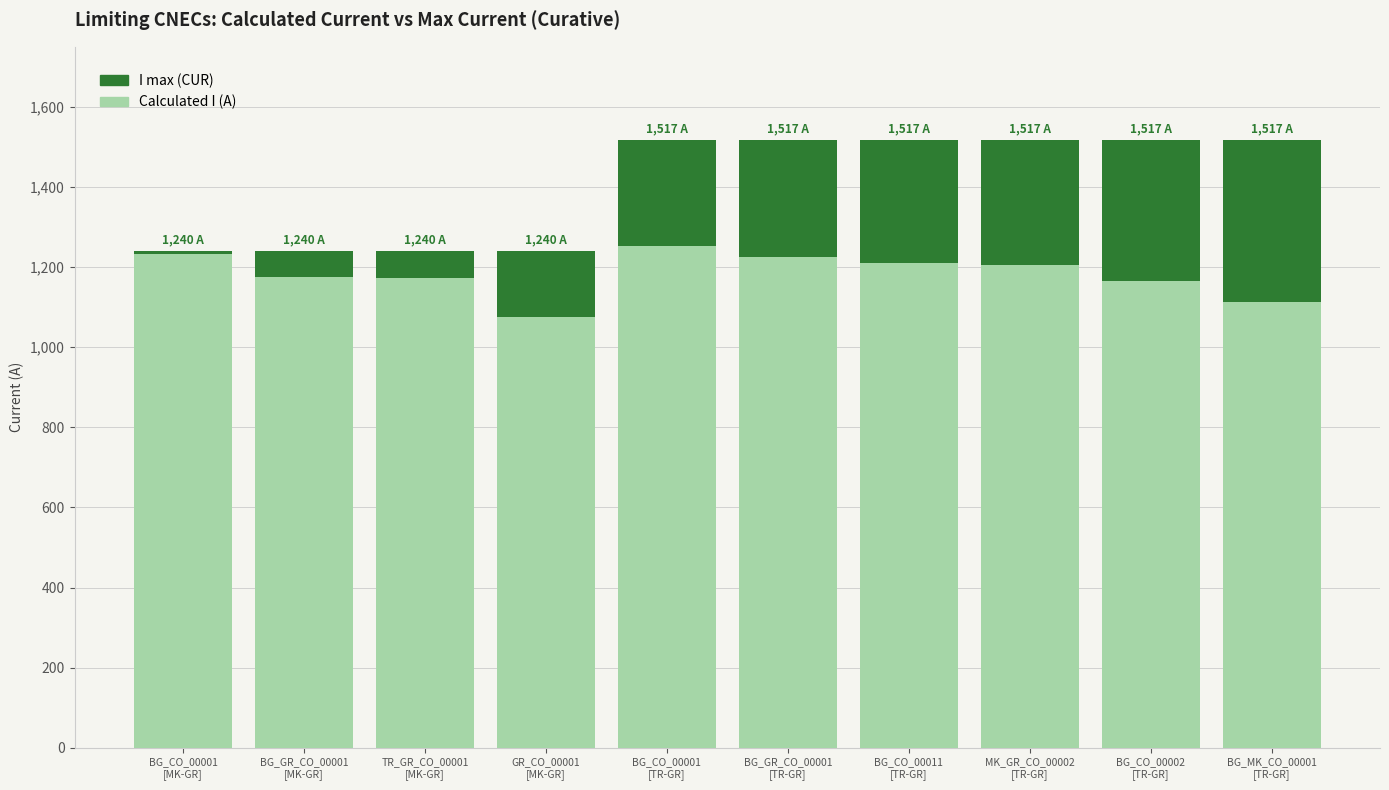

The Calculated I (A) series shows 234 at GR_CO_00001
[MK-GR]. True or false?

False